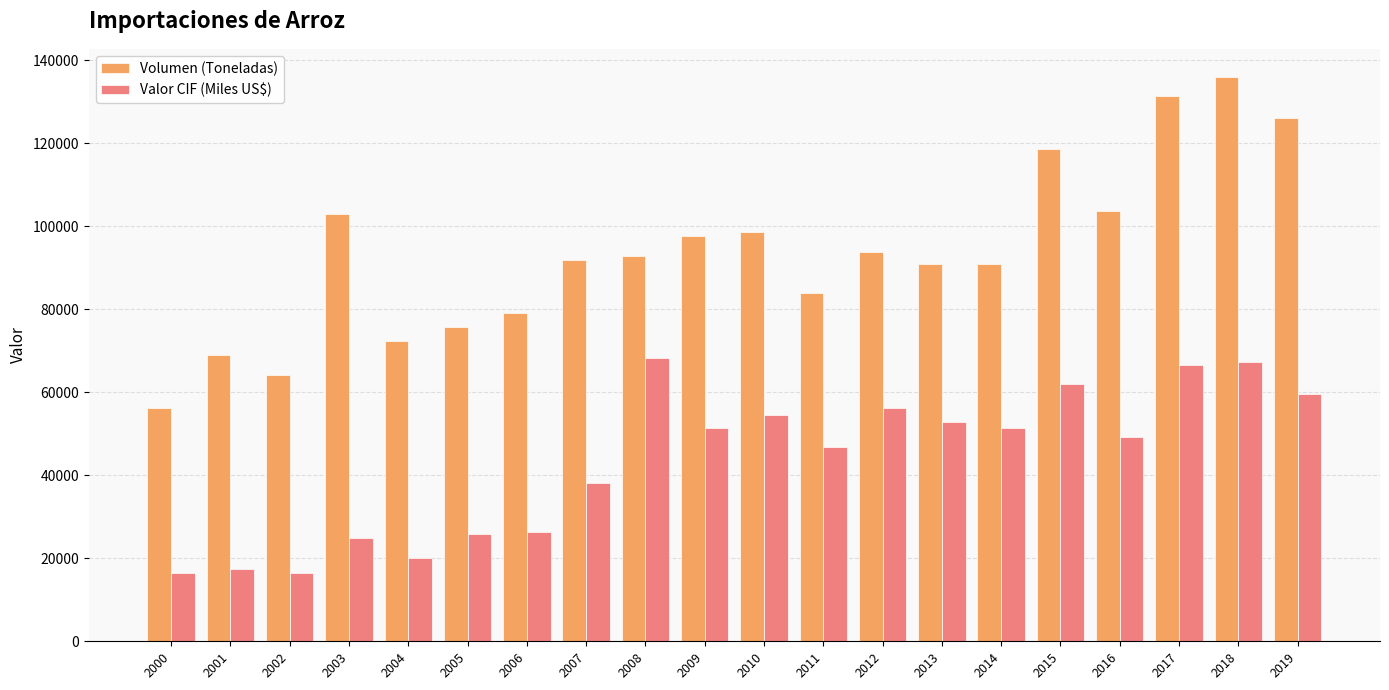

Does the chart contain stacked bars?

No